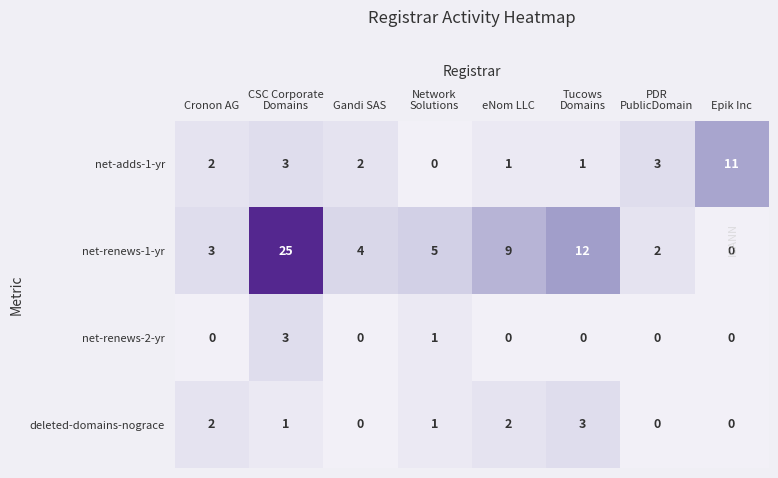

How many values in deleted-domains-nograce are above zero?

5